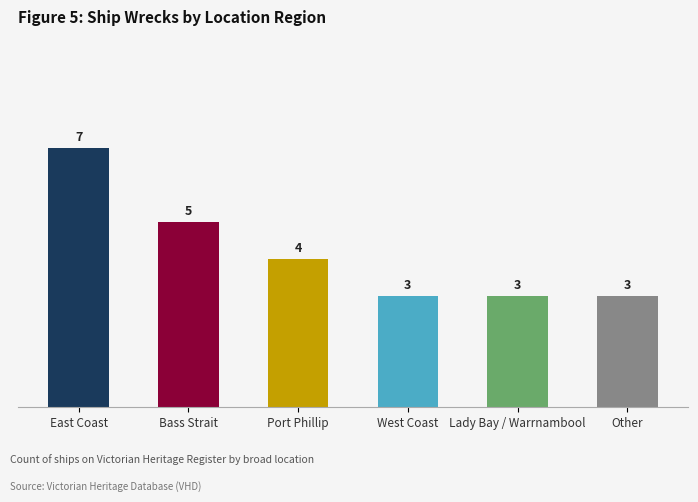

Is it true that the value at West Coast is 3?

True